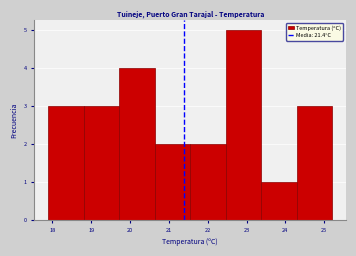

How tall is the bar that spans 21.6 to 22.5 on the x-axis? Neither the bar edges nor the heights are printed on the chart, so give them approximately, as read against the axes.

2